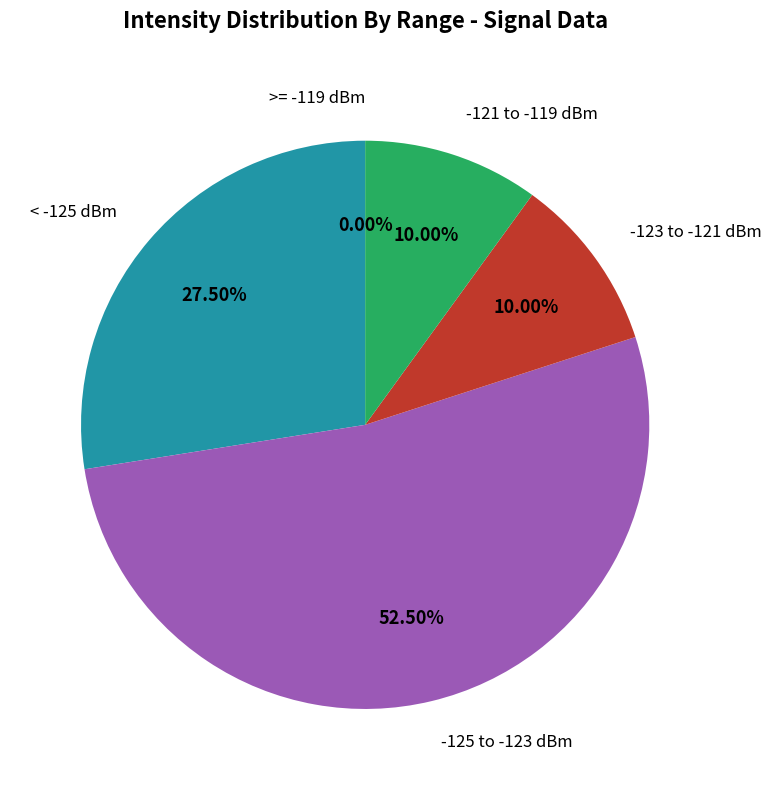

Is 14 the majority of the pie?

No